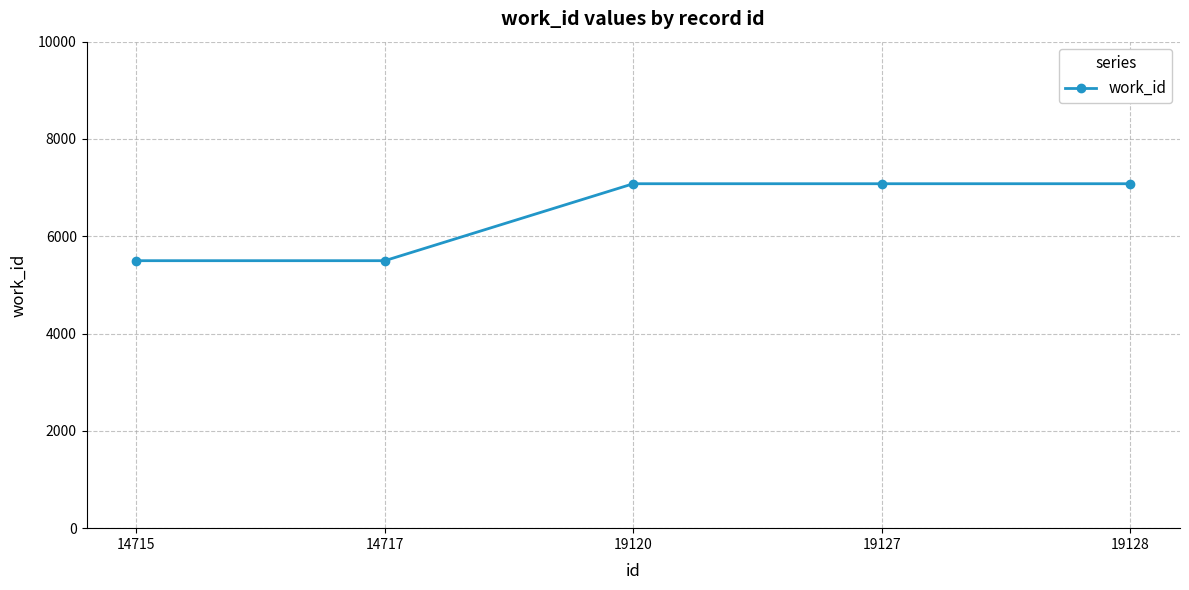

Reading right to left, transcribe all the data shown in this chart.

19128=7080	19127=7080	19120=7080	14717=5498	14715=5498